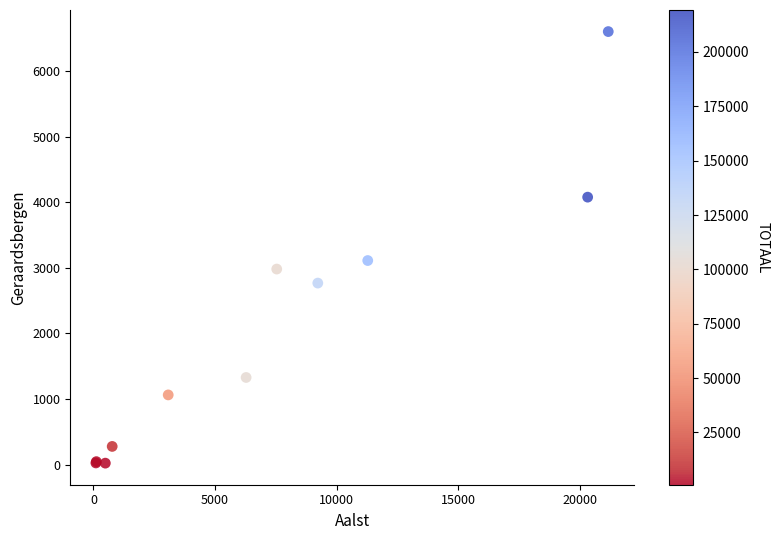

What Y value in the scatter plot is closest to 3314?

3113